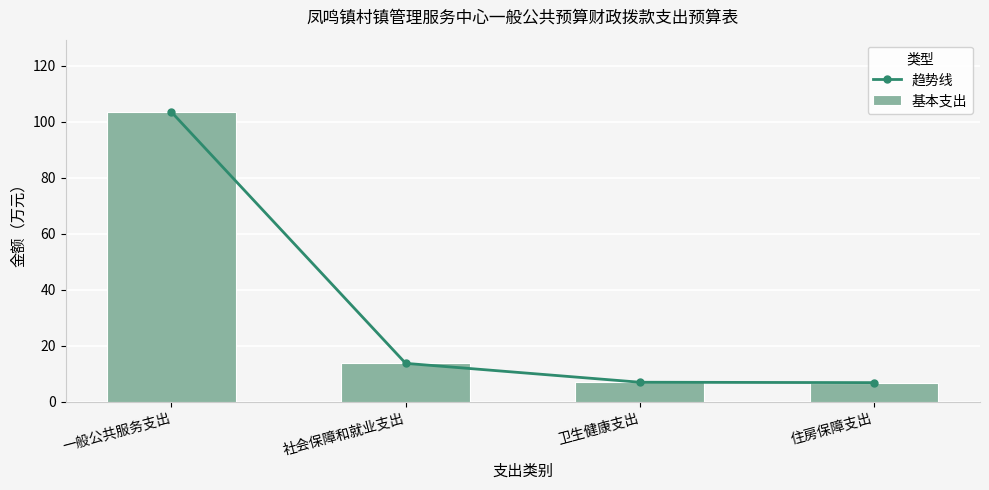

At which category is the sum across all series the highest?

一般公共服务支出